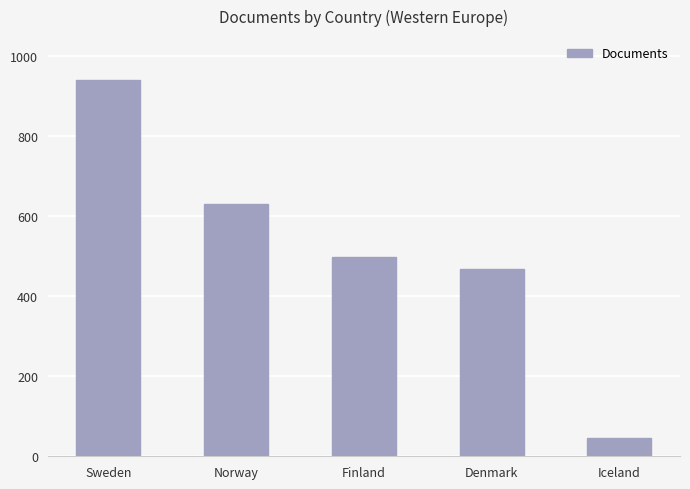

What position from the left is Norway?

2